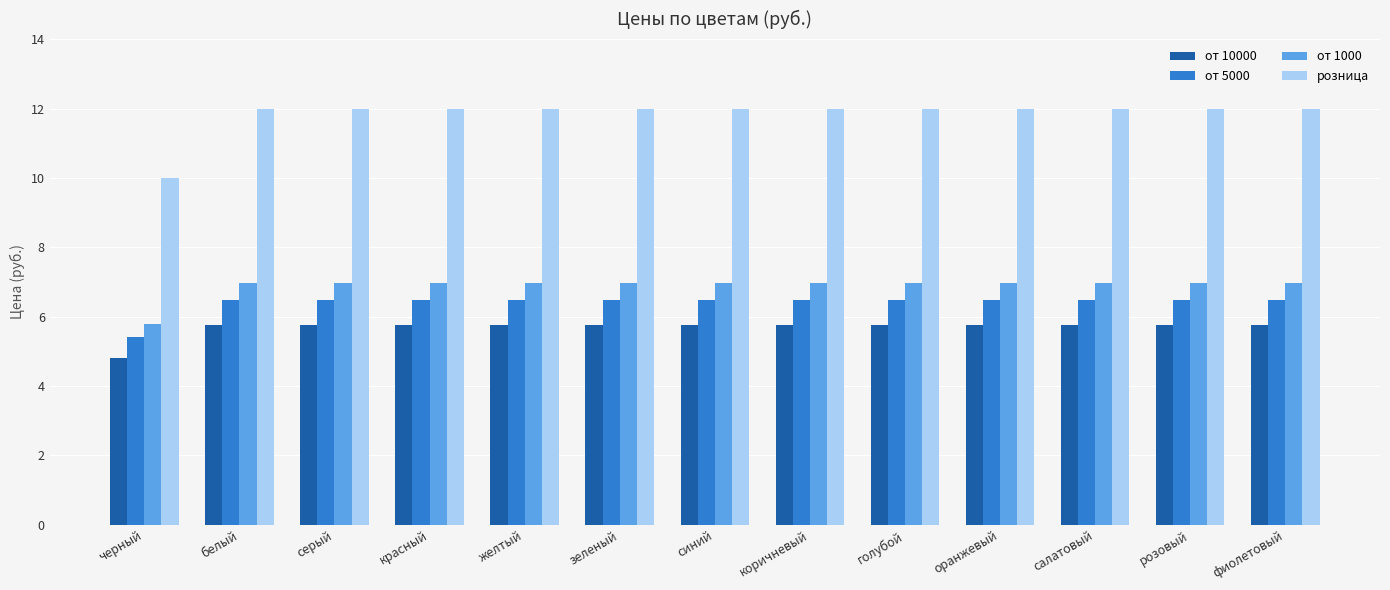

What is the smallest value displayed?

4.8